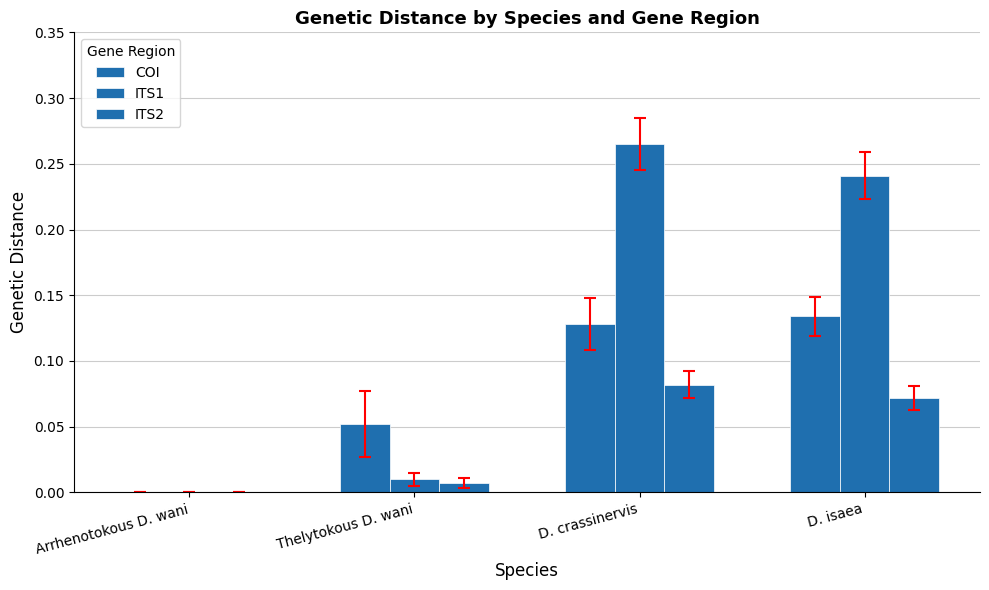

How many categories are shown in the chart?

4